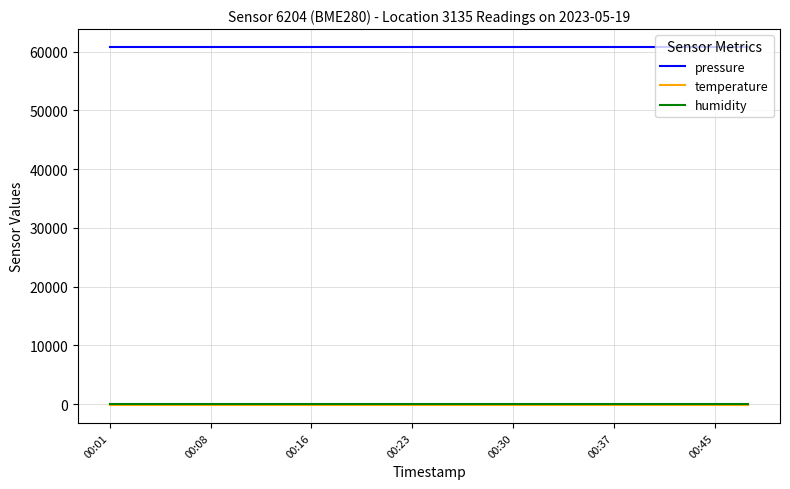

True or false: temperature and pressure cross at least once.

False